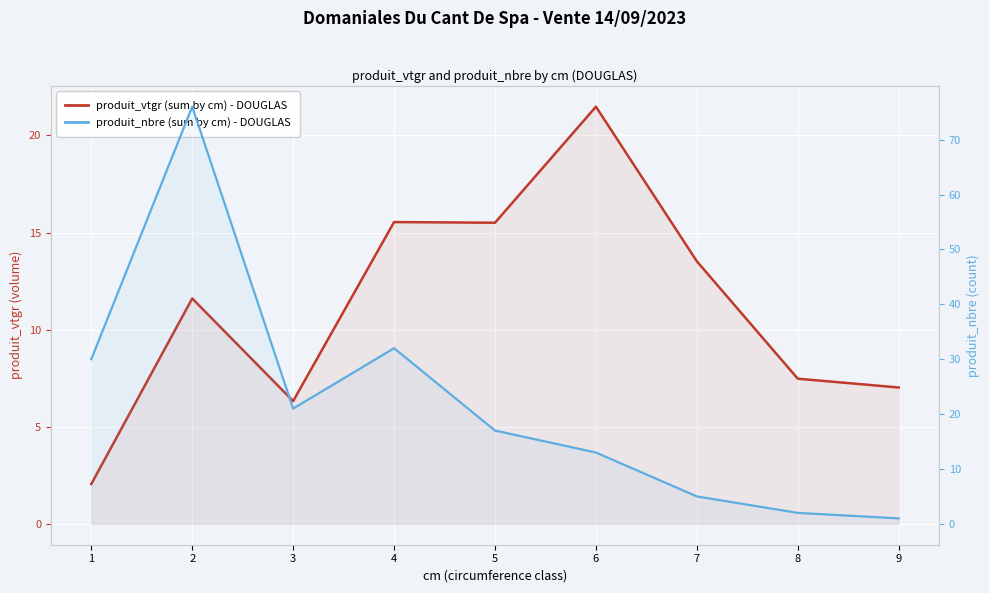

Between which two adjacent categories do produit_nbre (sum by cm) and produit_vtgr (sum by cm) first intersect?

5 and 6